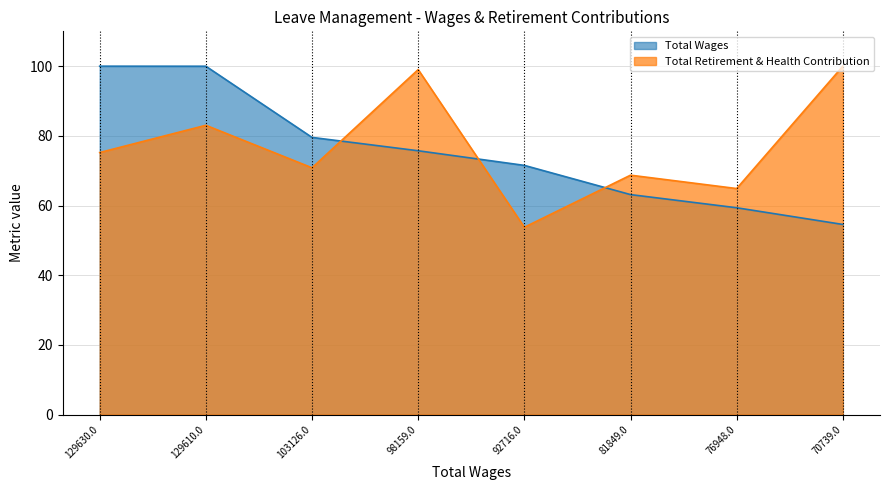

How many lines are shown in the chart?

2